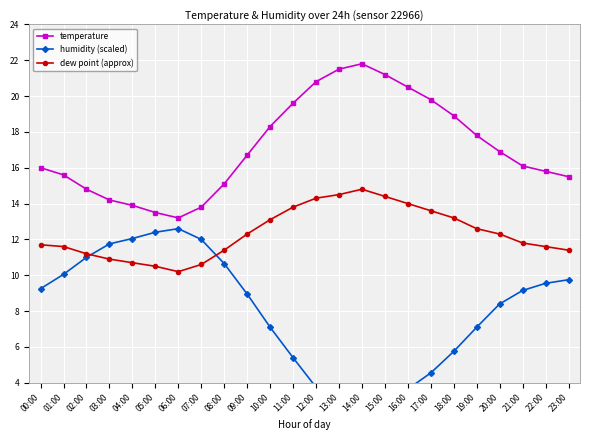

What is the difference between the maximum and minimum values in the dew point (approx) series?

4.6